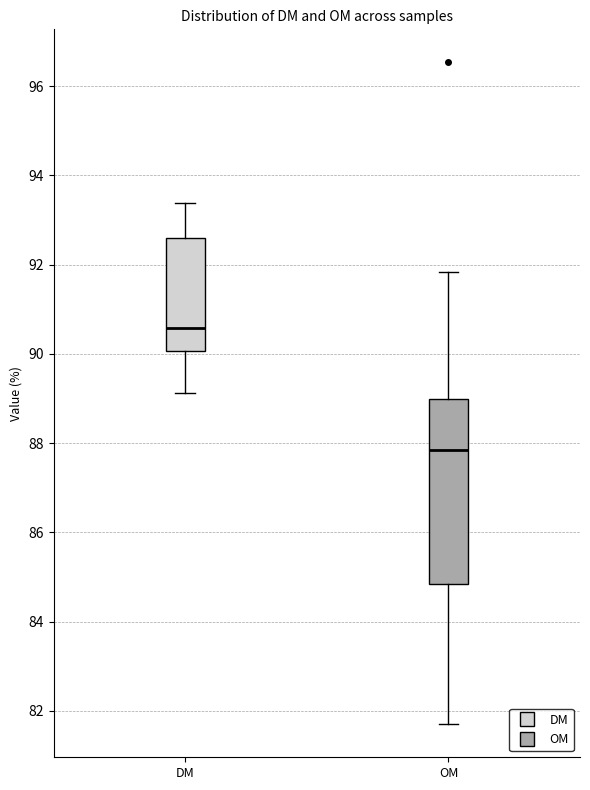

Where does the lower whisker of the box for OM end on the y-axis? The values are not printed on the chart, so give them approximately, as read against the axis.

81.8